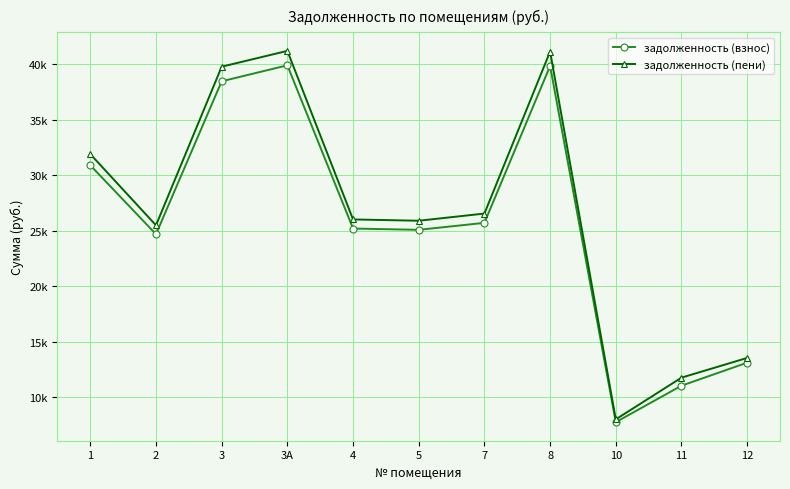

Rank the series at 5 from lowest to highest value.

задолженность (взнос), задолженность (пени)